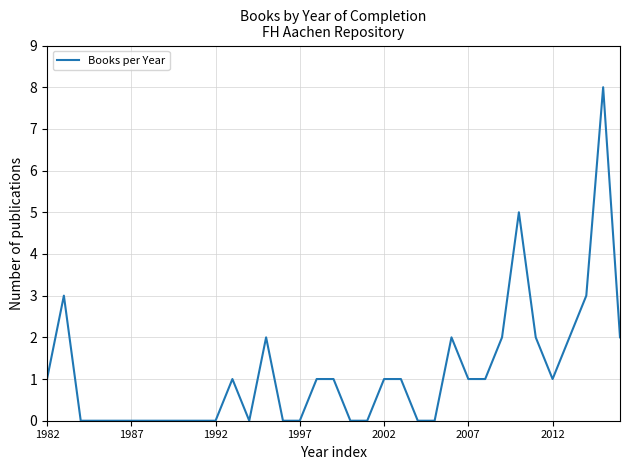

What is the greatest value displayed?

8